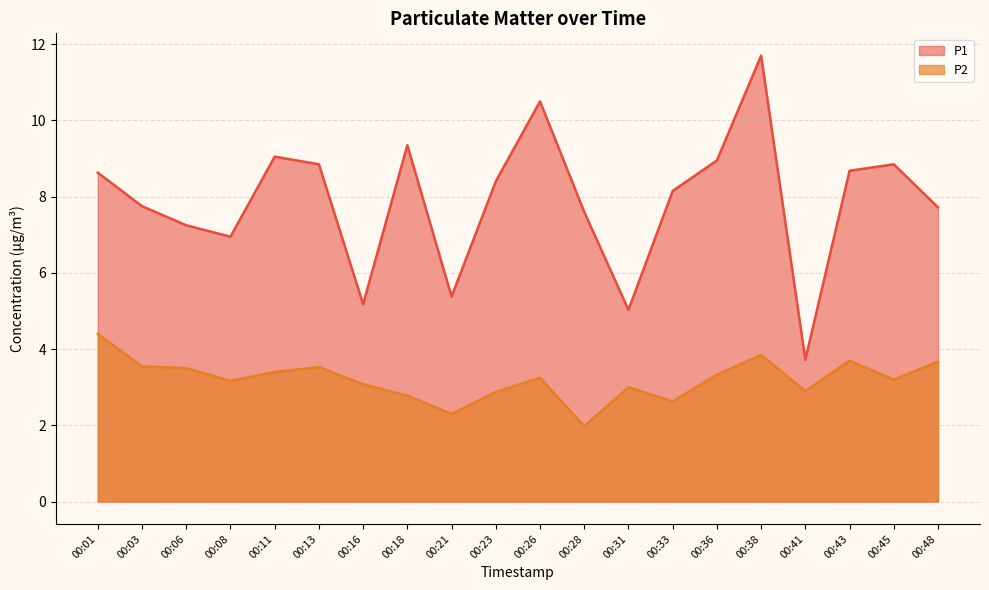

Reading left to right, what are all the values shown in this chart?

P1: 8.6	7.8	7.2	7.0	9.1	8.8	5.2	9.3	5.4	8.4	10.5	7.6	5.0	8.2	8.9	11.7	3.7	8.7	8.8	7.7
P2: 4.4	3.5	3.5	3.2	3.4	3.5	3.1	2.8	2.3	2.9	3.2	2.0	3.0	2.6	3.3	3.9	2.9	3.7	3.2	3.7